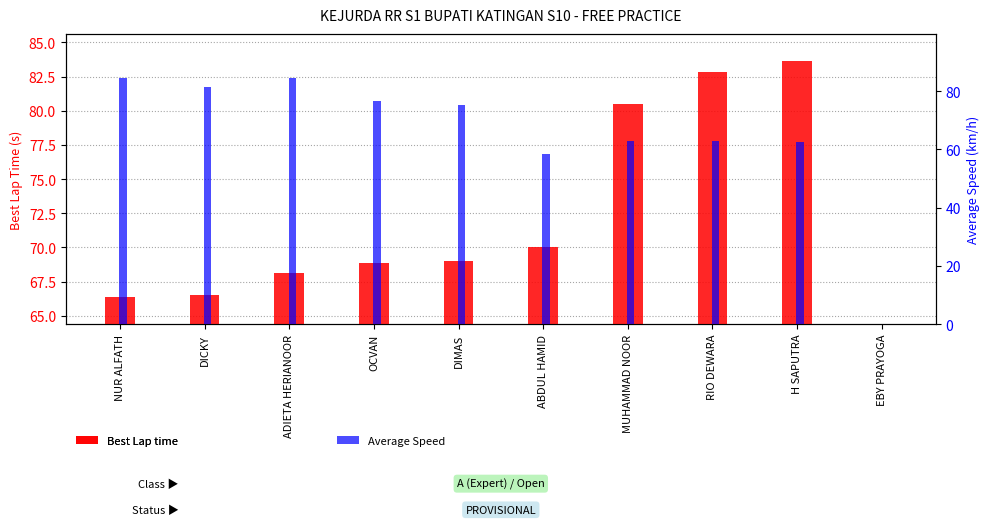

Reading right to left, extract all data points from this chart.

Best Lap time: 0.0	83.6	82.8	80.5	70.0	69.0	68.8	68.1	66.5	66.4
Average Speed: 0.0	62.7	62.8	62.8	58.3	75.3	76.8	84.7	81.4	84.6